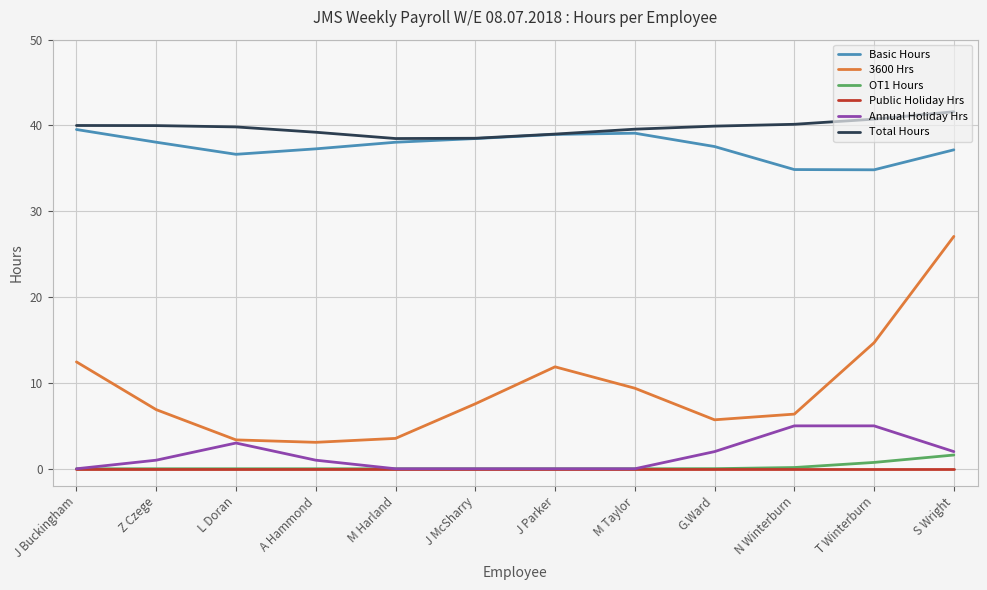

Which series changed the most between L Doran and M Taylor?

3600 Hrs